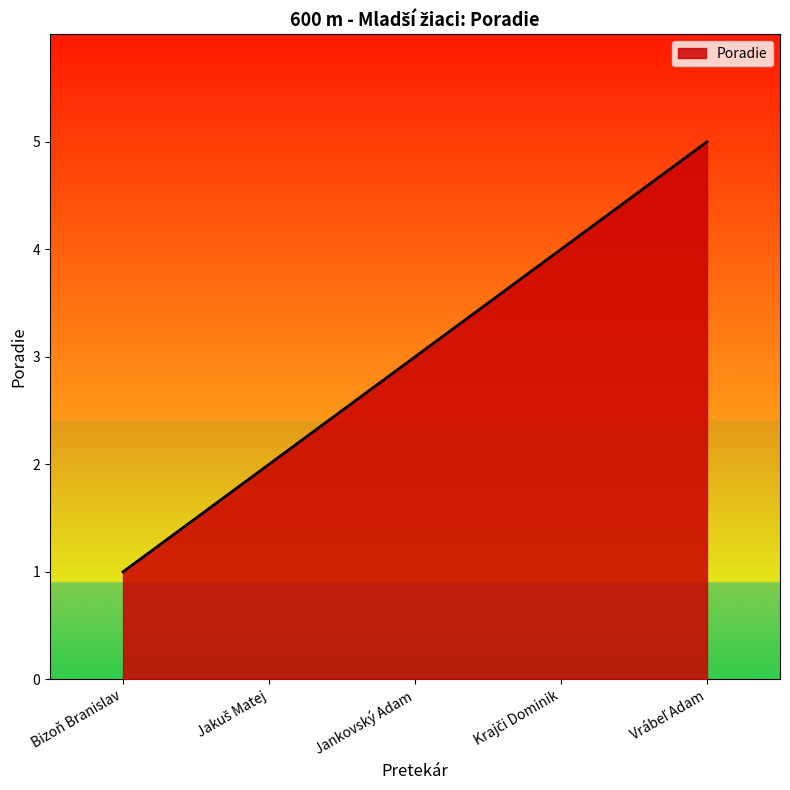

What is the difference between the maximum and second lowest values?

3